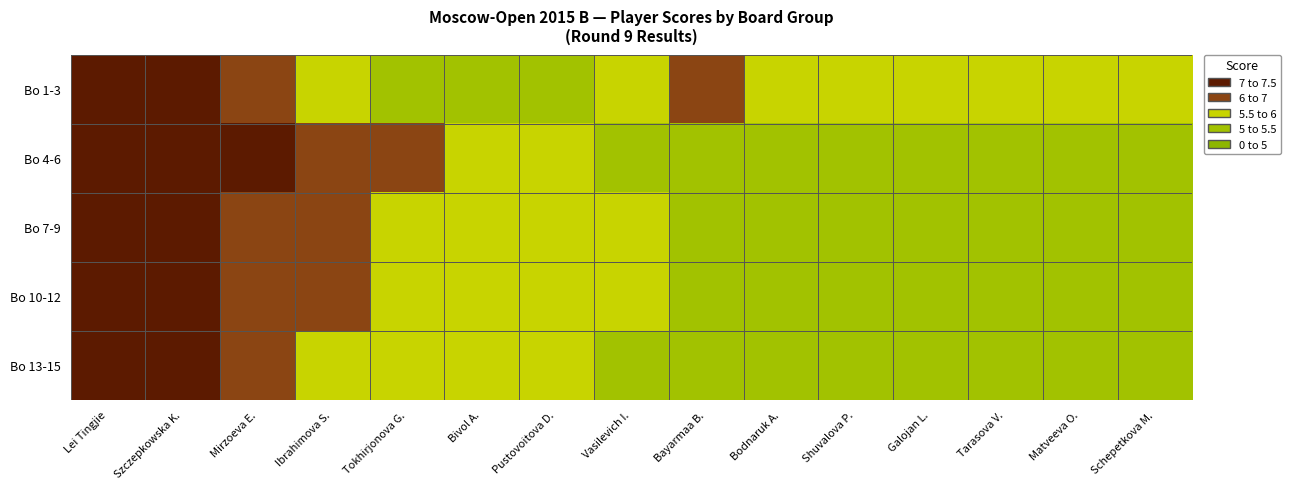

At how many categories does at least one series exceed 5?

6